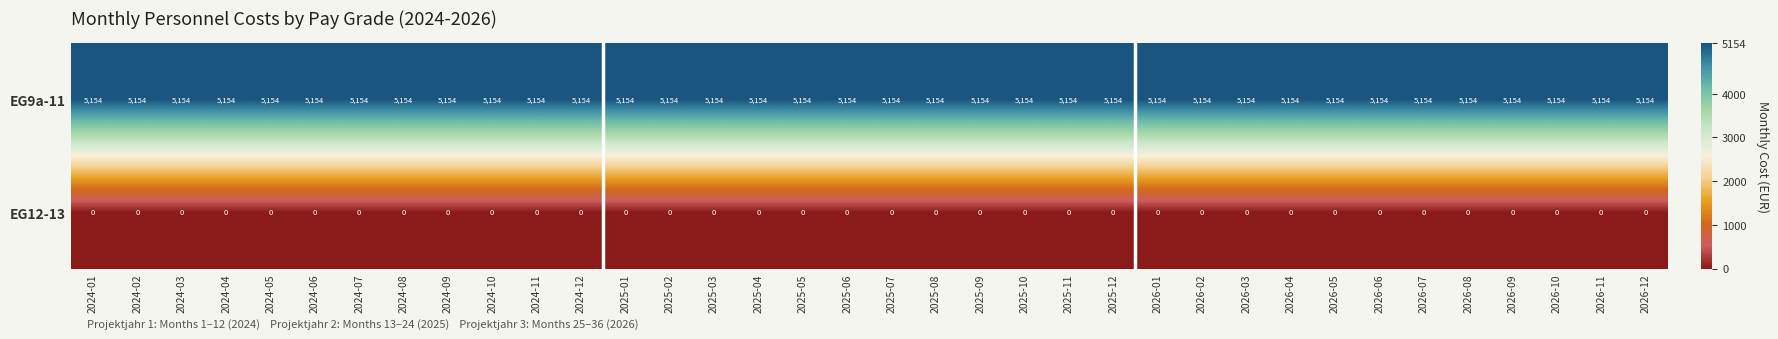

The value of EG9a-11 at 2026-05 is 8104. True or false?

False